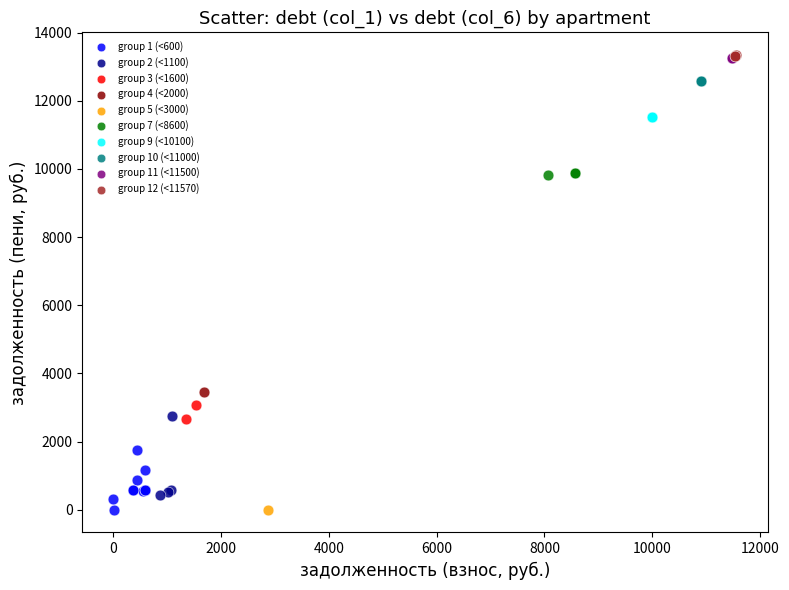

What are all the series names shown in the legend?

group 1 (<600), group 2 (<1100), group 3 (<1600), group 4 (<2000), group 5 (<3000), group 7 (<8600), group 9 (<10100), group 10 (<11000), group 11 (<11500), group 12 (<11570)